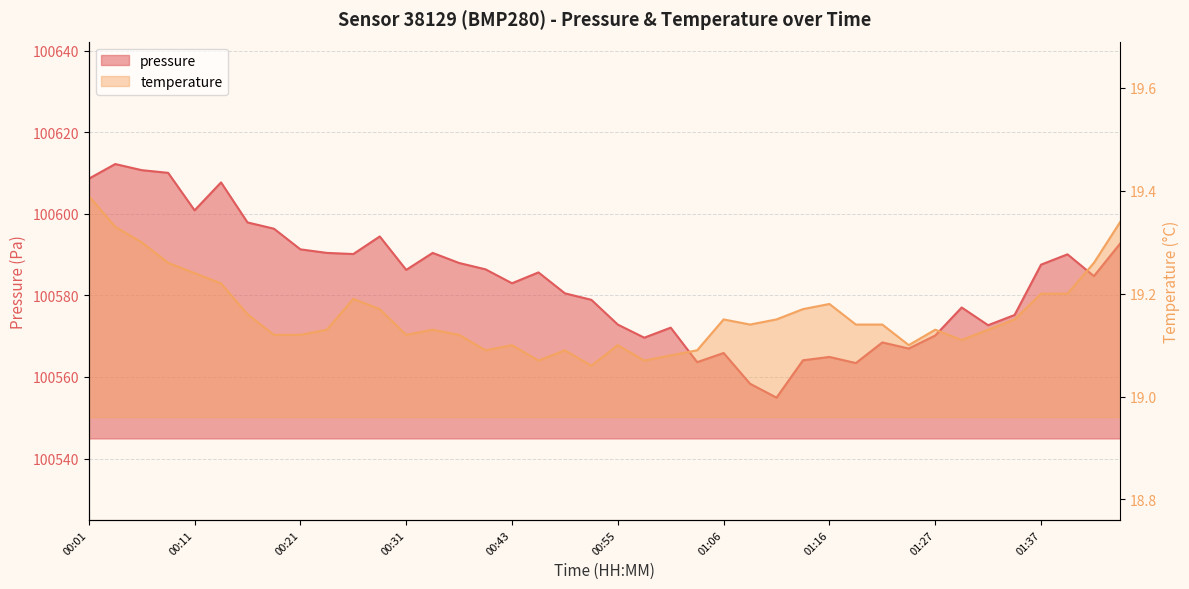

What are all the series names shown in the legend?

pressure, temperature